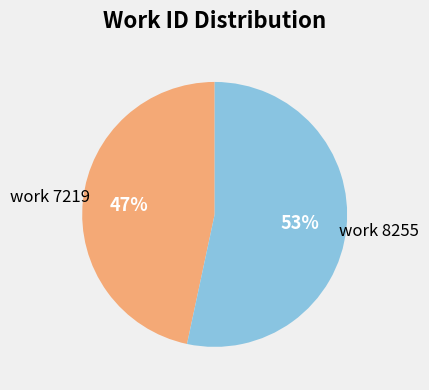

What percentage is the work 8255 slice, to the nearest percent?

53%